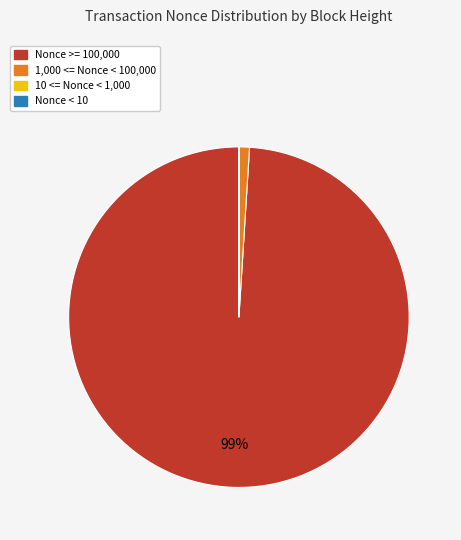

Is there a majority slice in this chart?

Yes